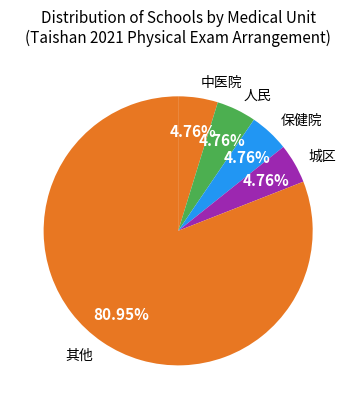

Count the number of slices in the pie.

5